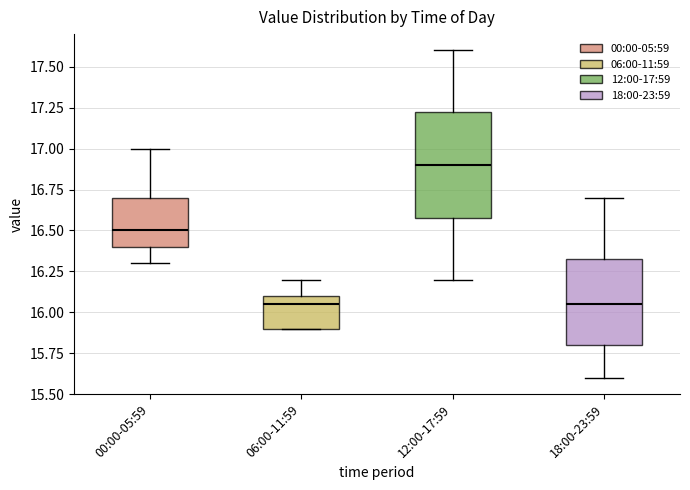

Comparing the boxes themselves (not the whiskers), which one is the tallest?

12:00-17:59